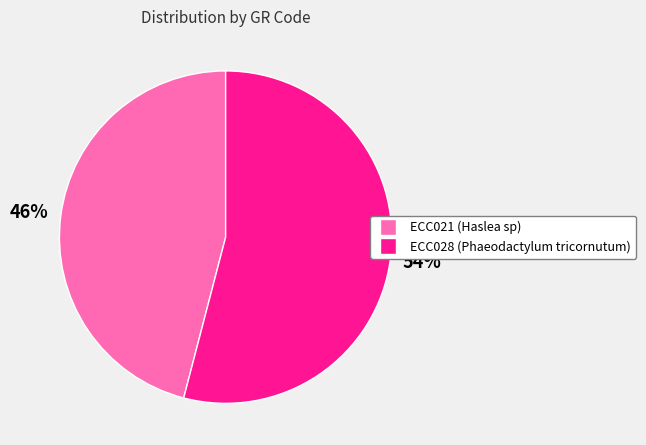

How many slices are in this pie chart?

2